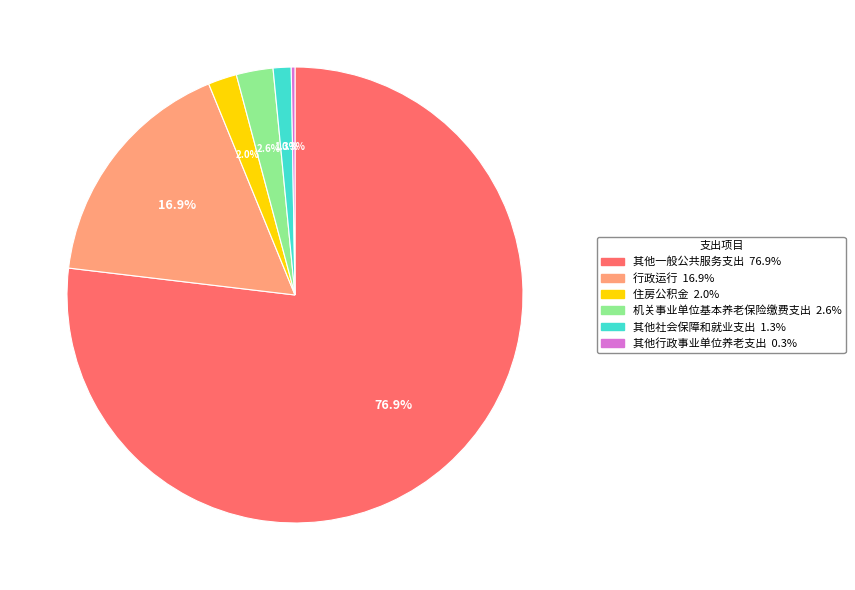

What percentage is the 行政运行 slice, to the nearest percent?

17%